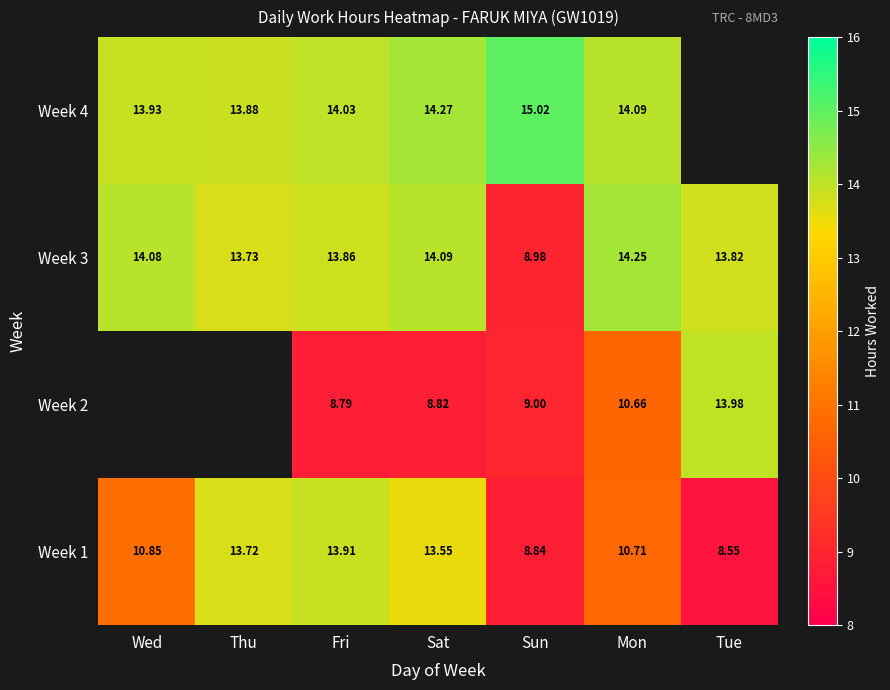

How many series are shown in this chart?

4